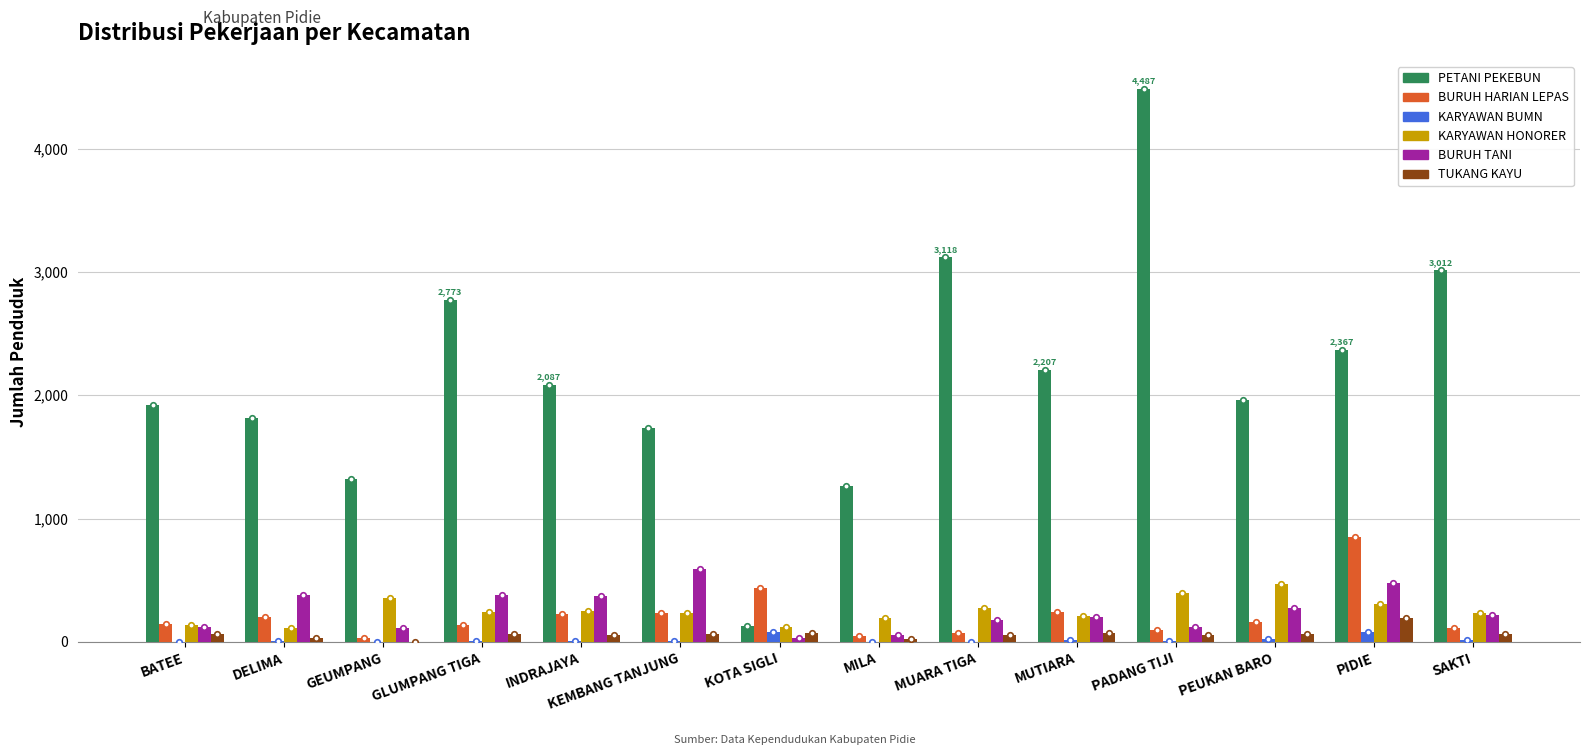

Is it true that PETANI PEKEBUN equals 2773 at GLUMPANG TIGA?

True